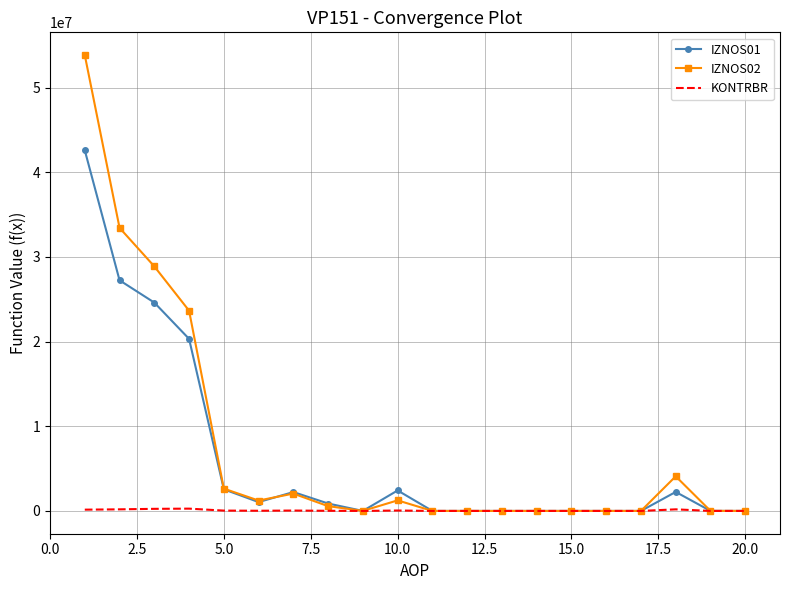

Rank the series by their maximum value, from highest to lowest.

IZNOS02, IZNOS01, KONTRBR